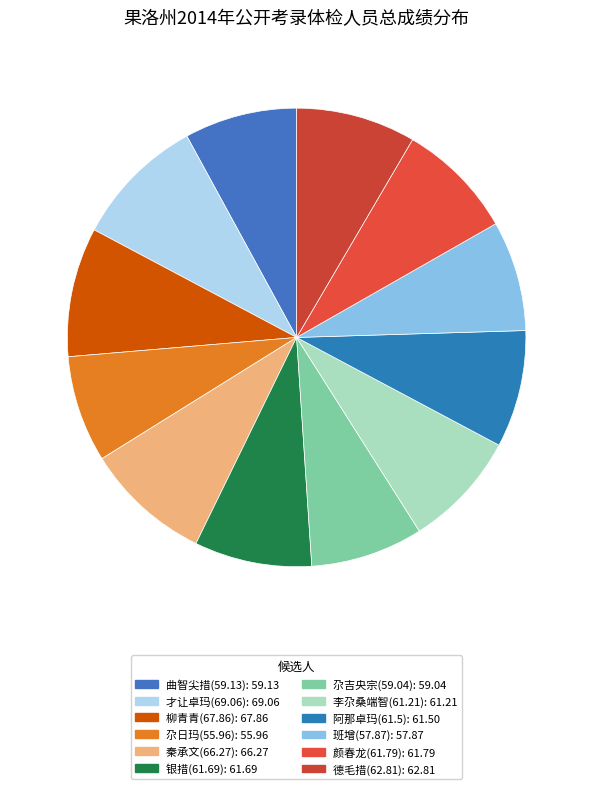

How many slices are in this pie chart?

12